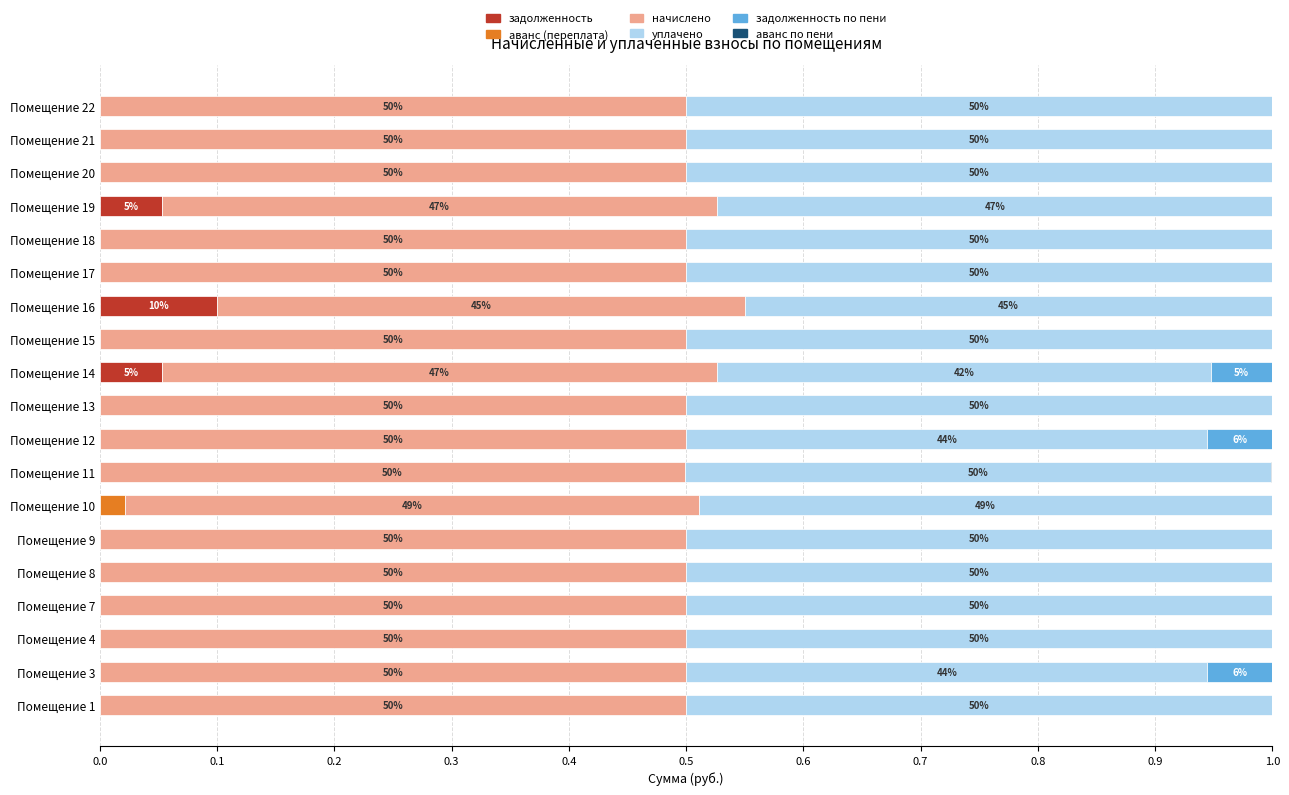

How many data points does each series have?

19